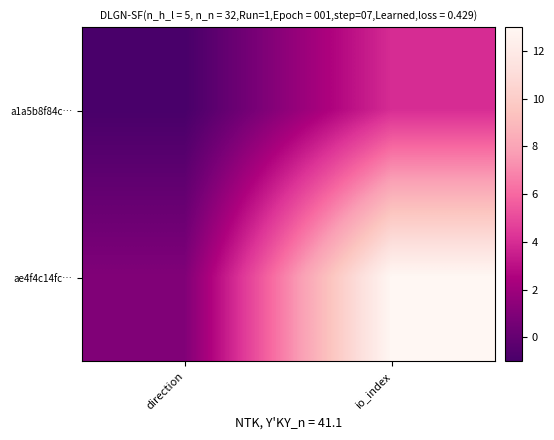

Reading right to left, extract all data points from this chart.

a1a5b8f84c…: io_index=4	direction=-1
ae4f4c14fc…: io_index=13	direction=1